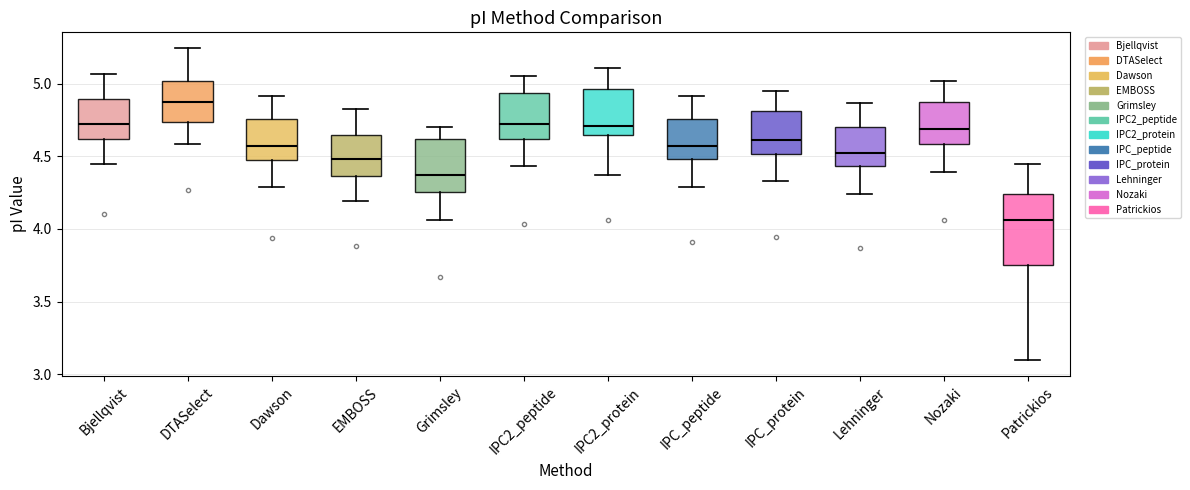

Which box's median line is the lowest?

Patrickios